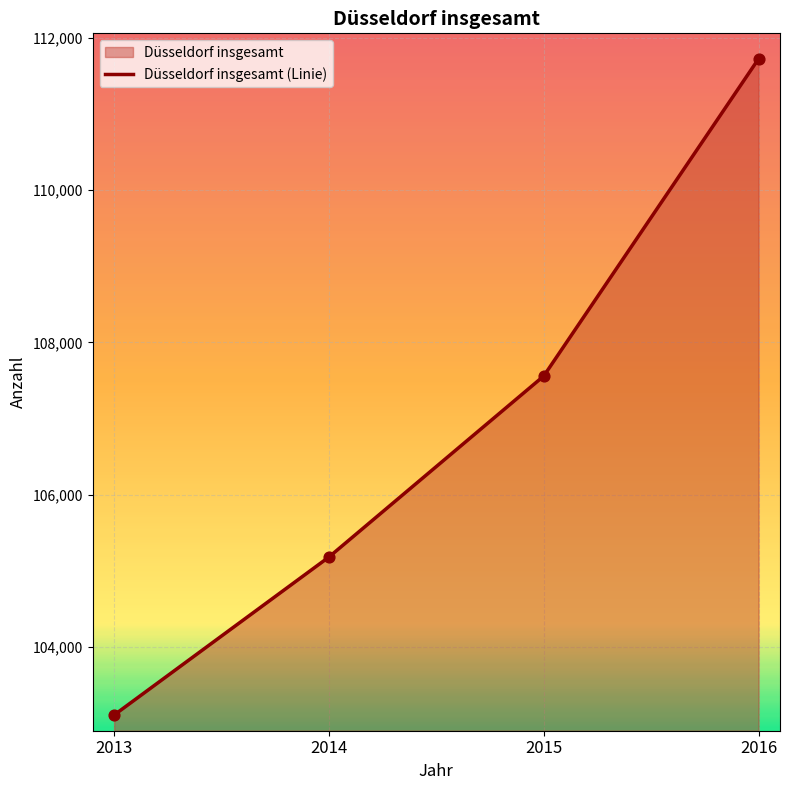

Between 2015 and 2013, which is larger?

2015